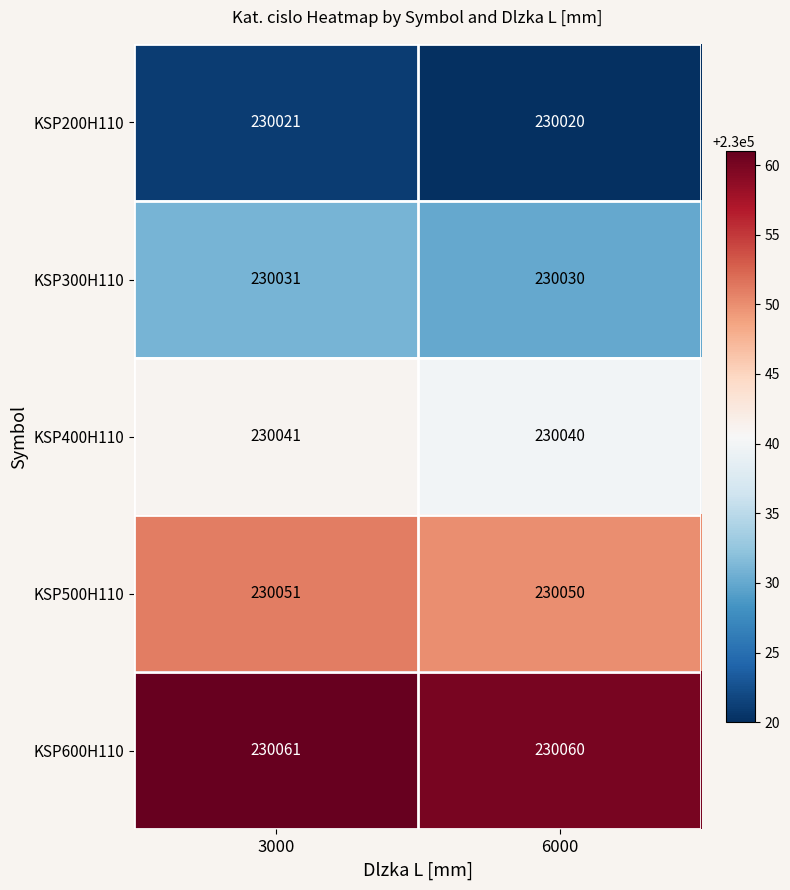

What is the spread (max minus min) of values at 3000?

40